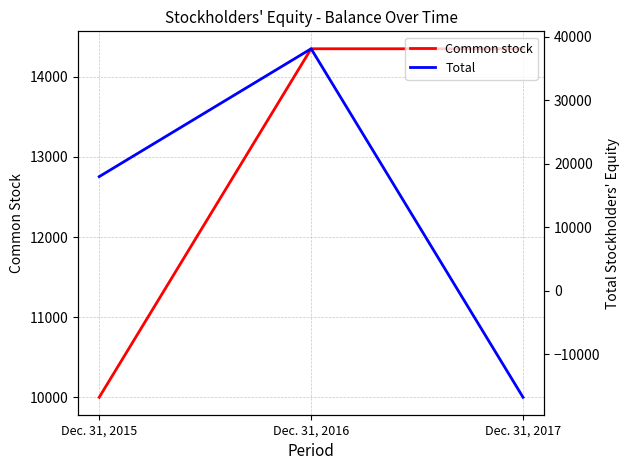

What is the sum of all Common stock values?

38700